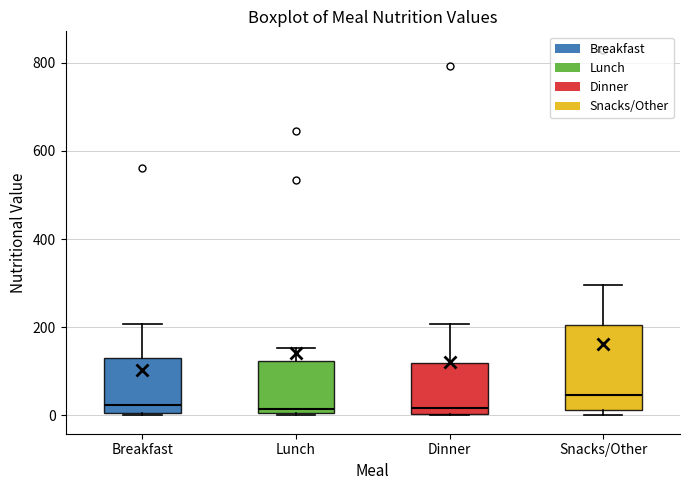

Where does the upper whisker of the box for Dinner end on the y-axis? The values are not printed on the chart, so give them approximately, as read against the axis.

200